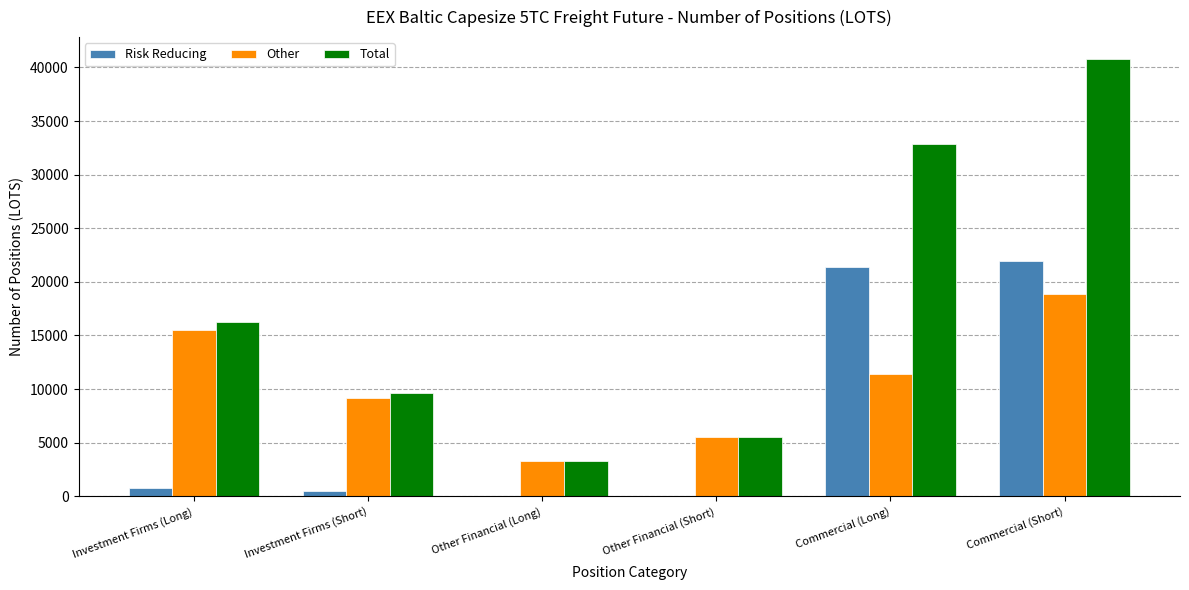

At which label does Other reach its peak?

Commercial (Short)